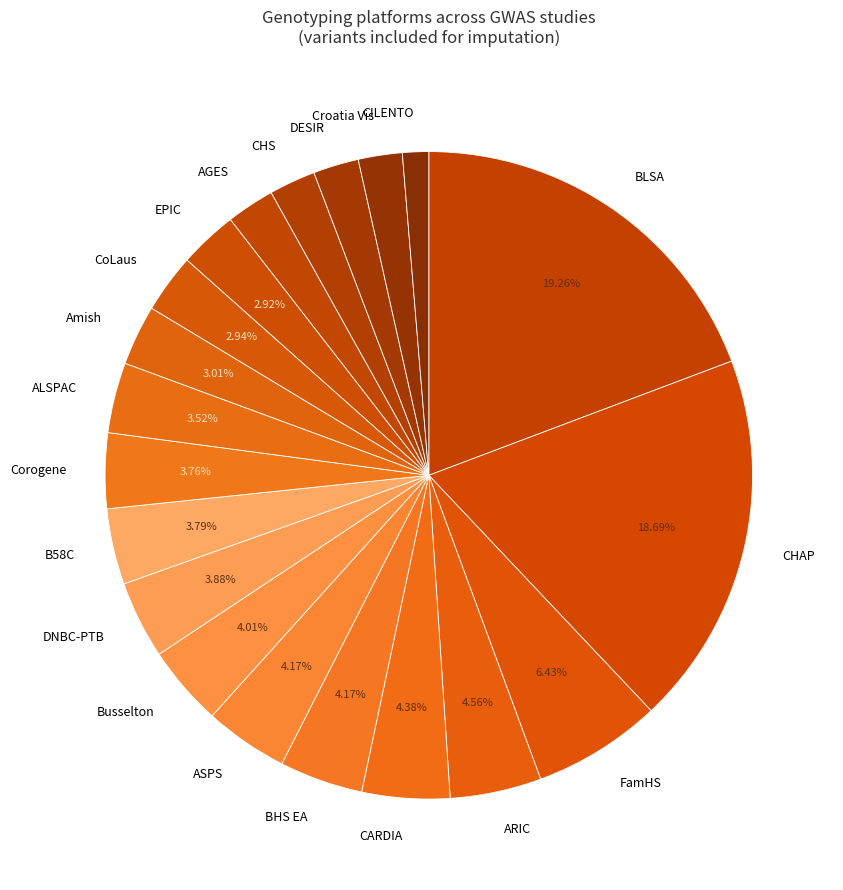

Does any single category account for the majority?

No